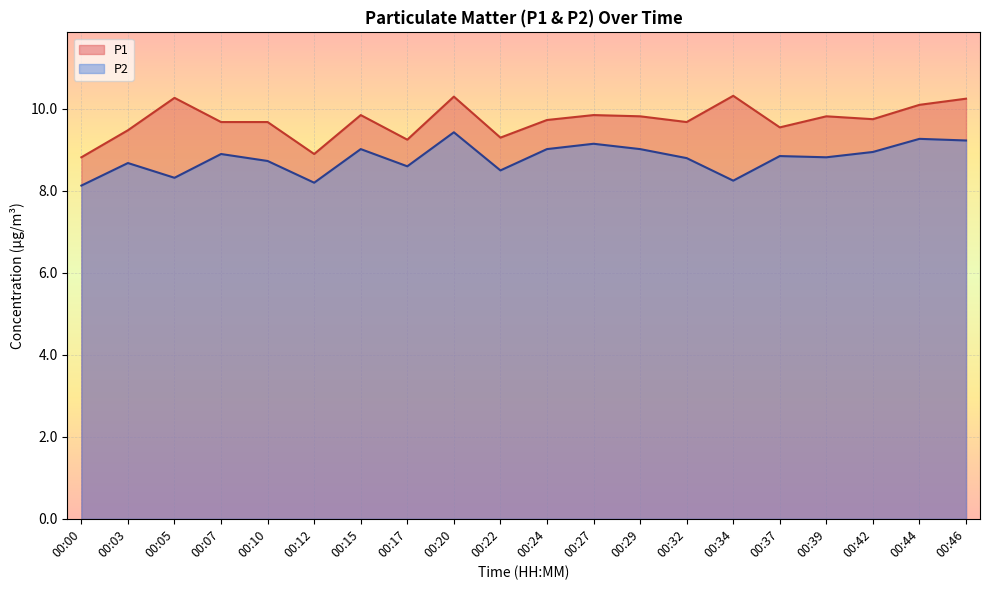

What are all the series names shown in the legend?

P1, P2